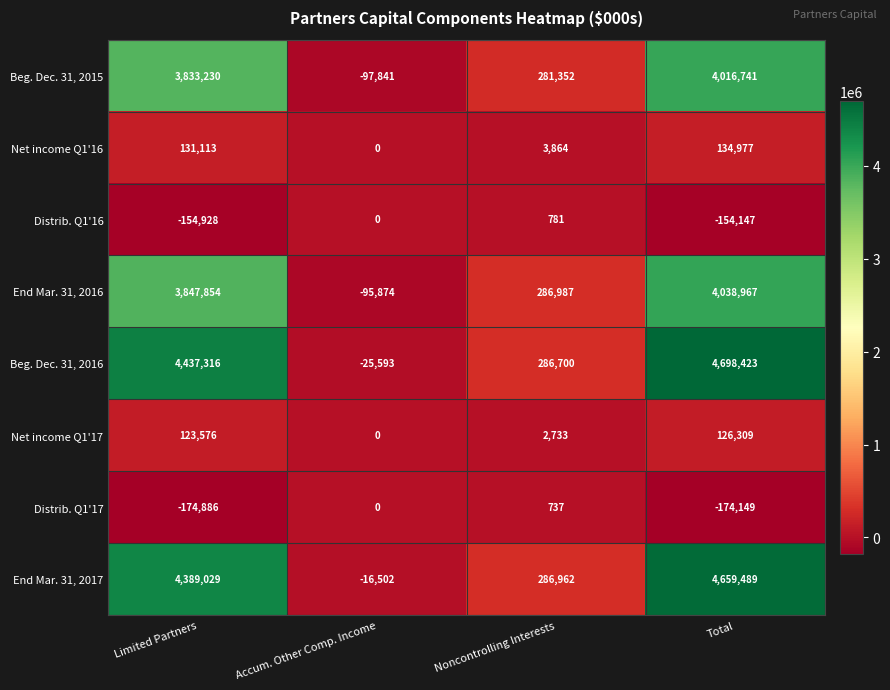

The value of Beg. Dec. 31, 2016 at Accum. Other Comp. Income is -25593. True or false?

True